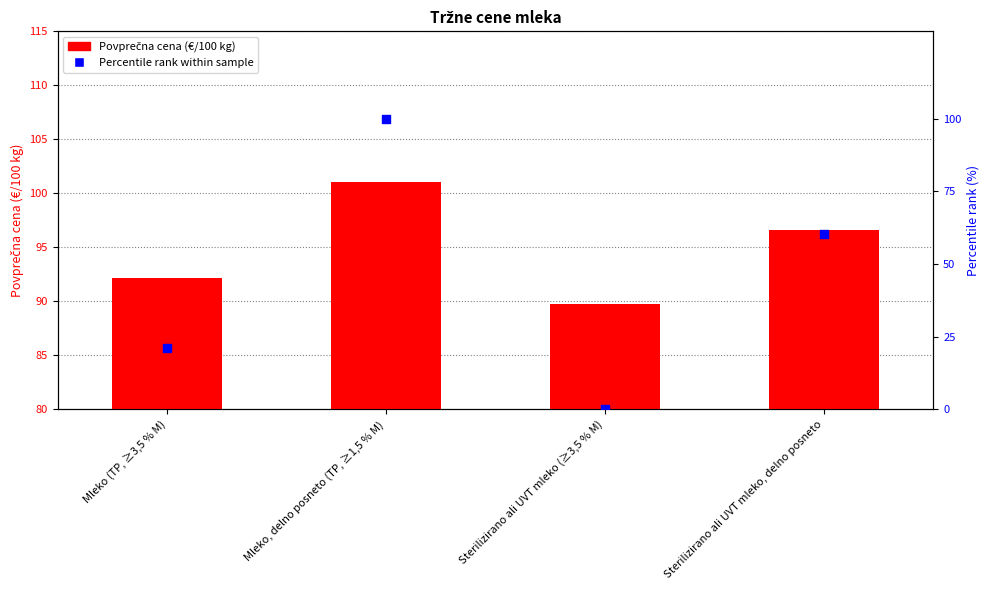

What are all the series names shown in the legend?

Povprečna cena (€/100 kg), Percentile rank within sample